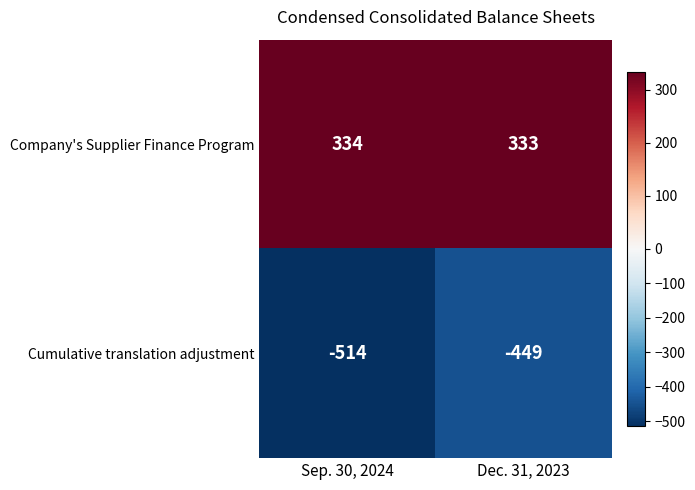

What is the difference between the Cumulative translation adjustment values at Dec. 31, 2023 and Sep. 30, 2024?

65